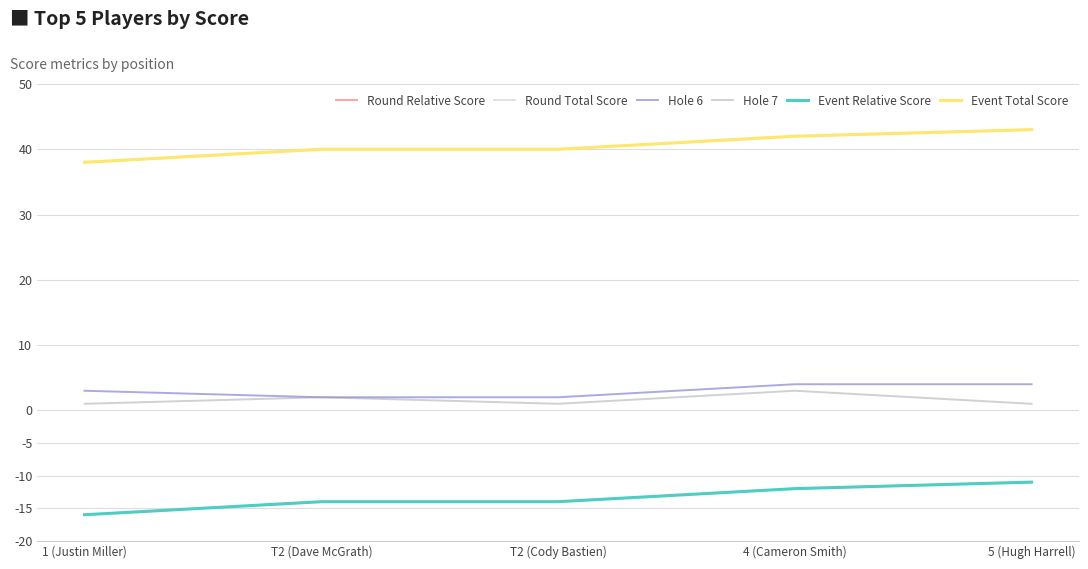

How many interior local valleys does the Hole 7 series have?

1